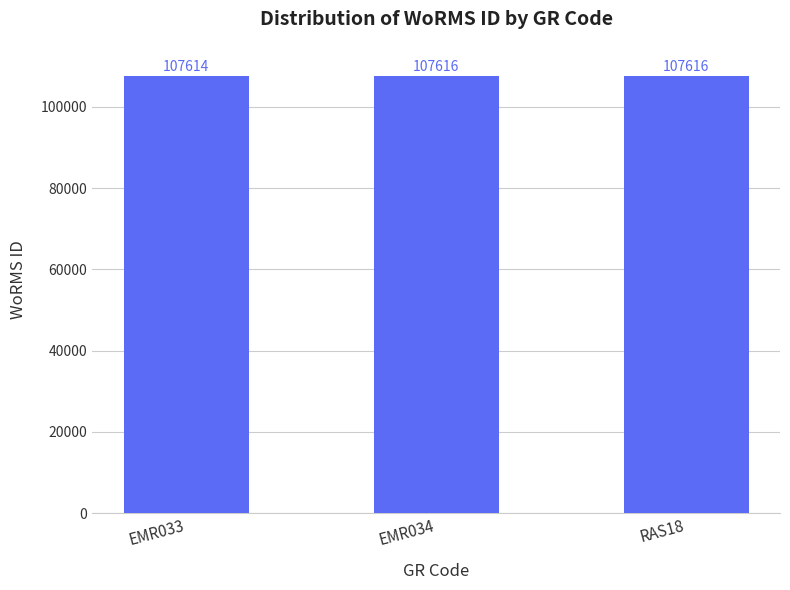

At which label is the value closest to 107615?

EMR033